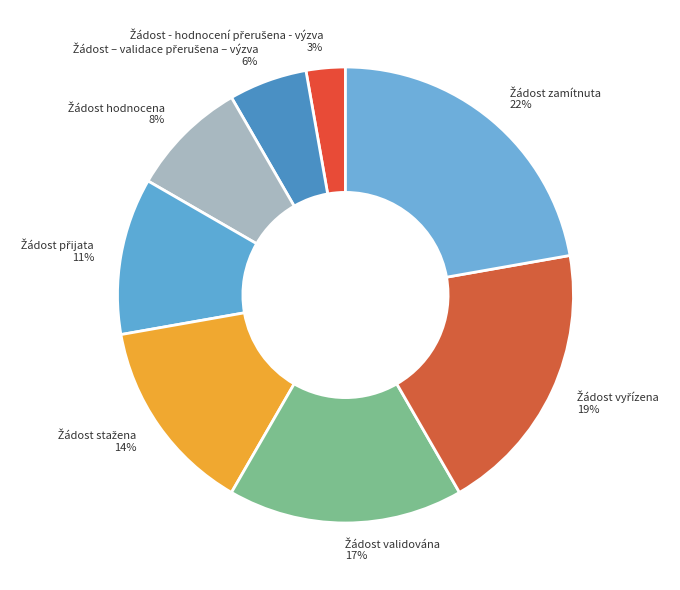

To the nearest percent, what is the difference between the largest and smallest slice percentages?

19%